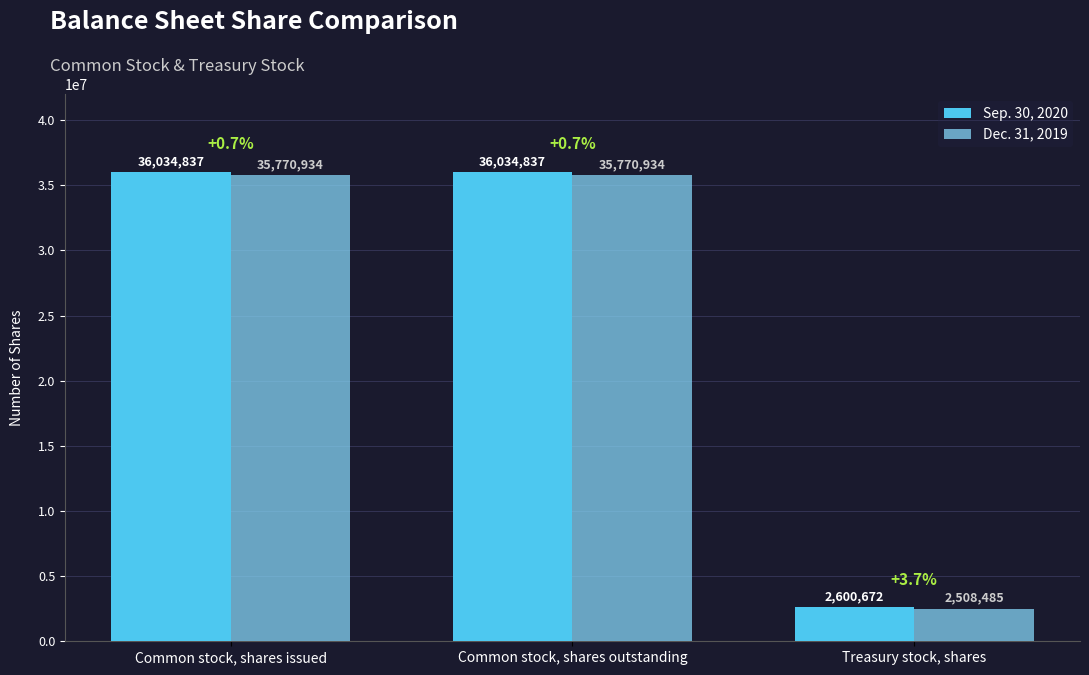

What position from the left is Common stock, shares issued?

1